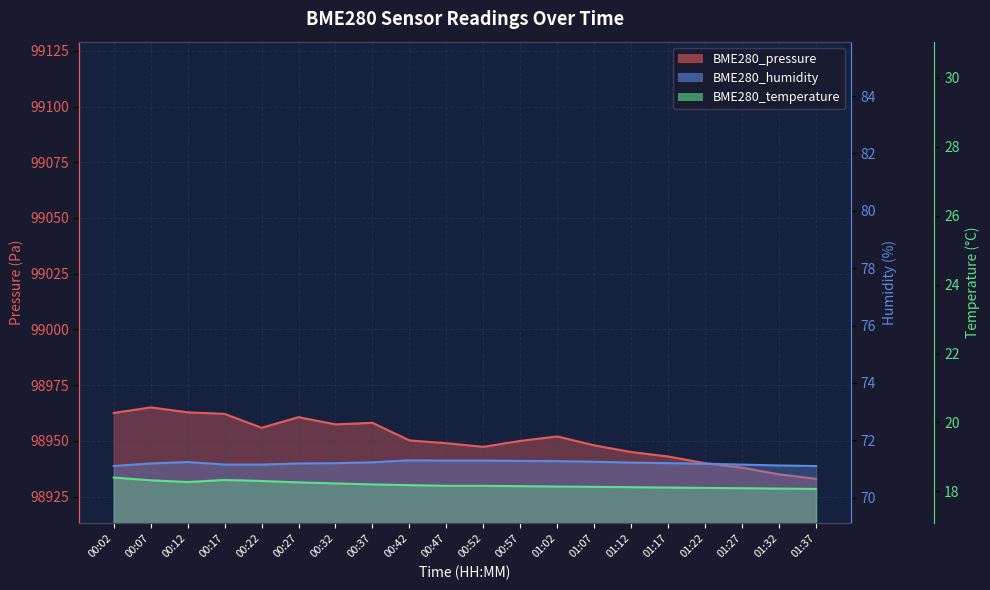

Where is the first local minimum for BME280_temperature?

00:12